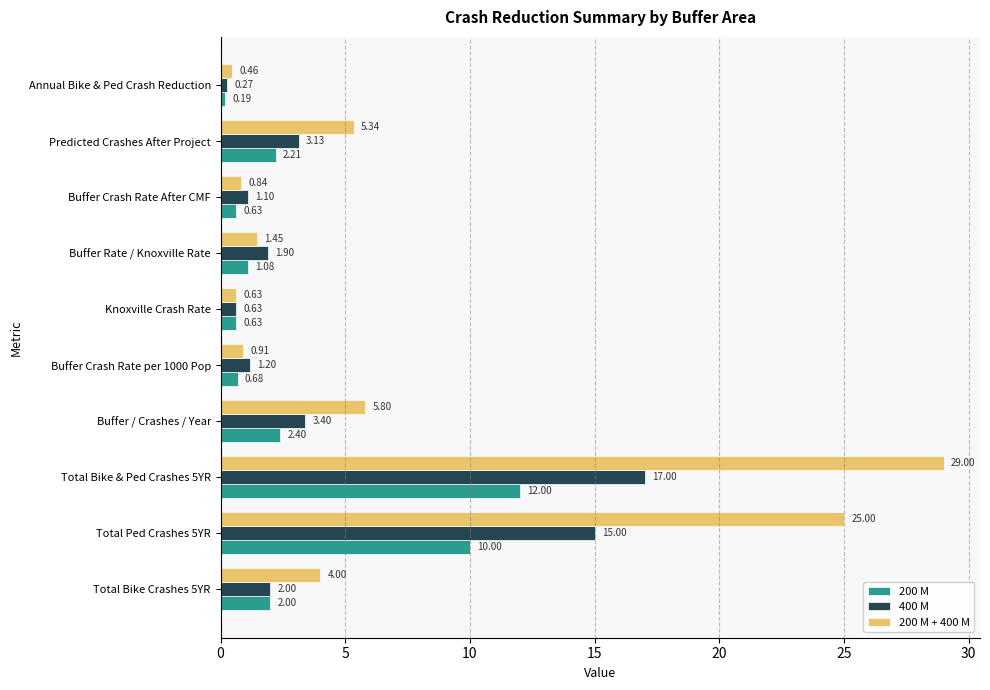

Rank the series by their average value, from highest to lowest.

200 M + 400 M, 400 M, 200 M